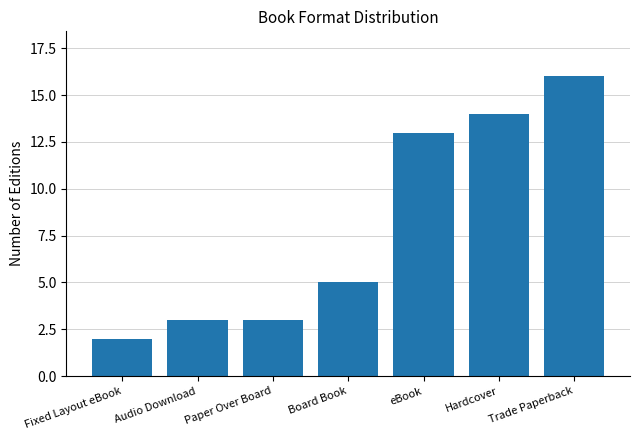

Reading right to left, what are all the values shown in this chart?

Trade Paperback=16	Hardcover=14	eBook=13	Board Book=5	Paper Over Board=3	Audio Download=3	Fixed Layout eBook=2